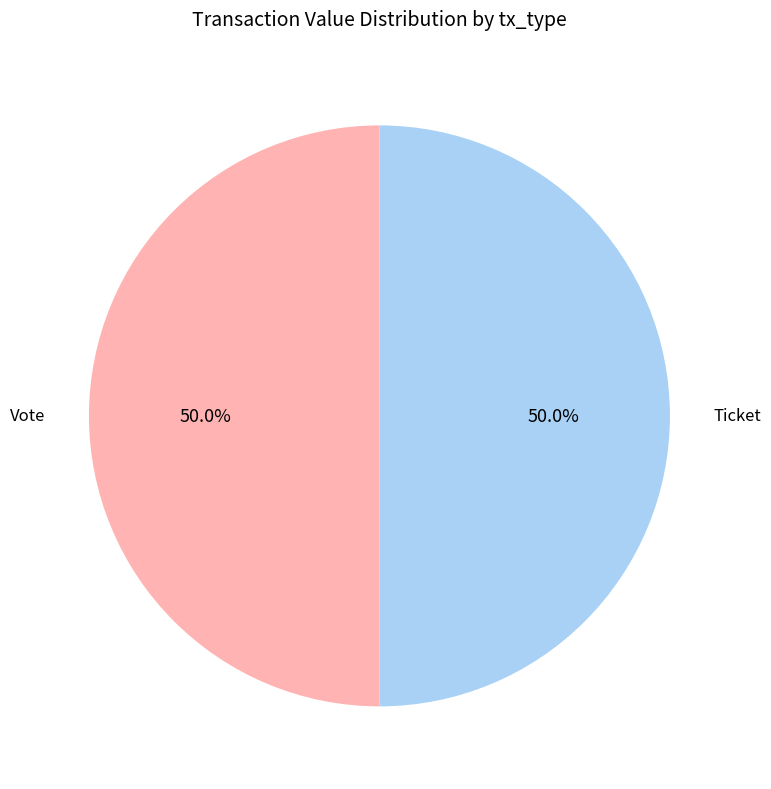

To the nearest percent, what is the difference between the largest and smallest slice percentages?

0%